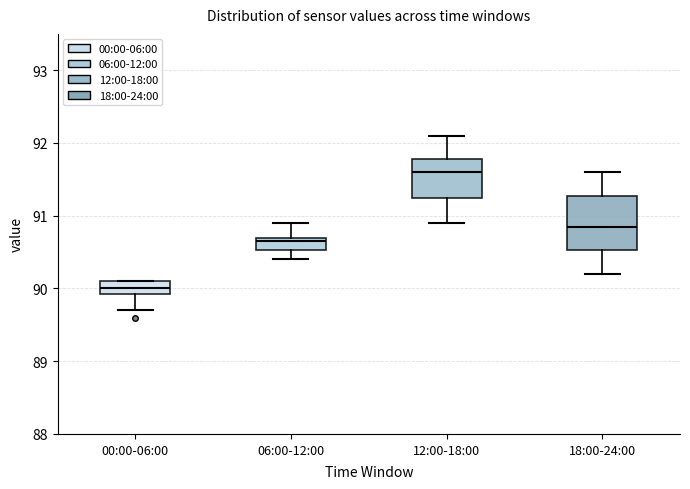

Where does the lower whisker of the box for 12:00-18:00 end on the y-axis? The values are not printed on the chart, so give them approximately, as read against the axis.

90.9